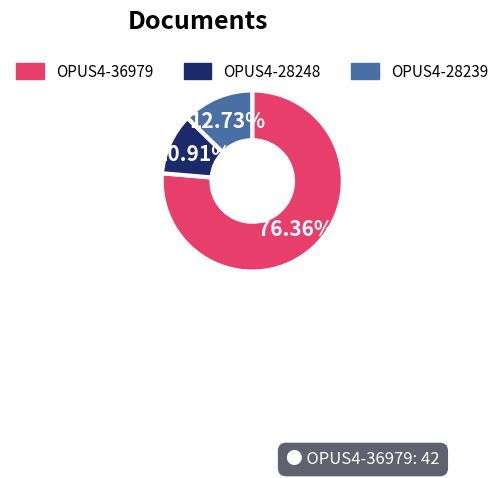

Rank the categories by value from highest to lowest.

OPUS4-36979, OPUS4-28239, OPUS4-28248